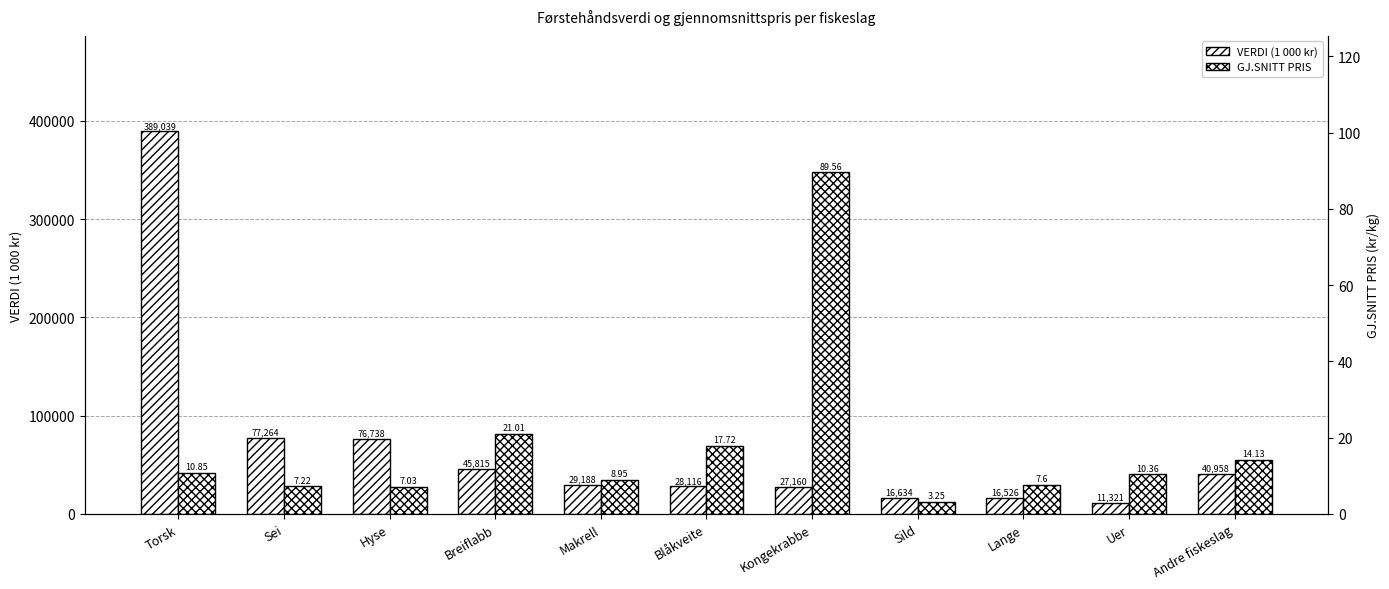

Which series changed the most between Torsk and Uer?

VERDI (1 000 kr)